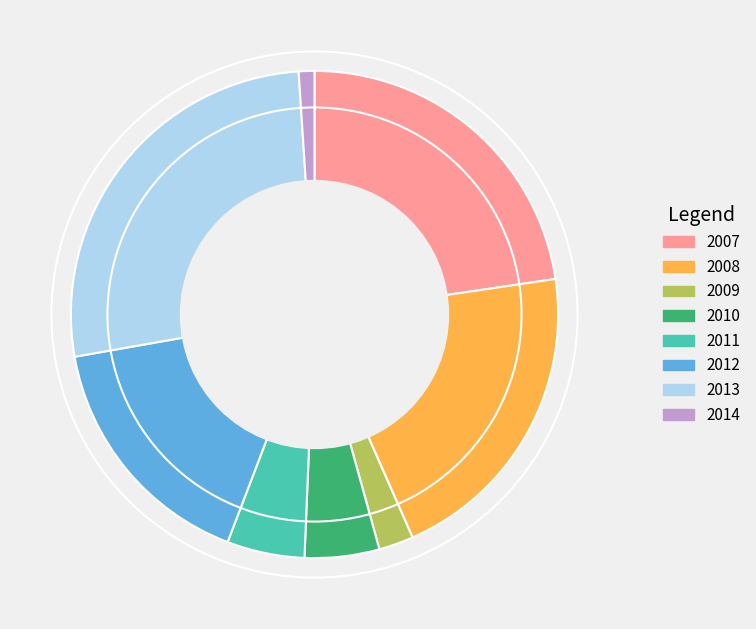

Which category has the smallest portion of the pie?

2014